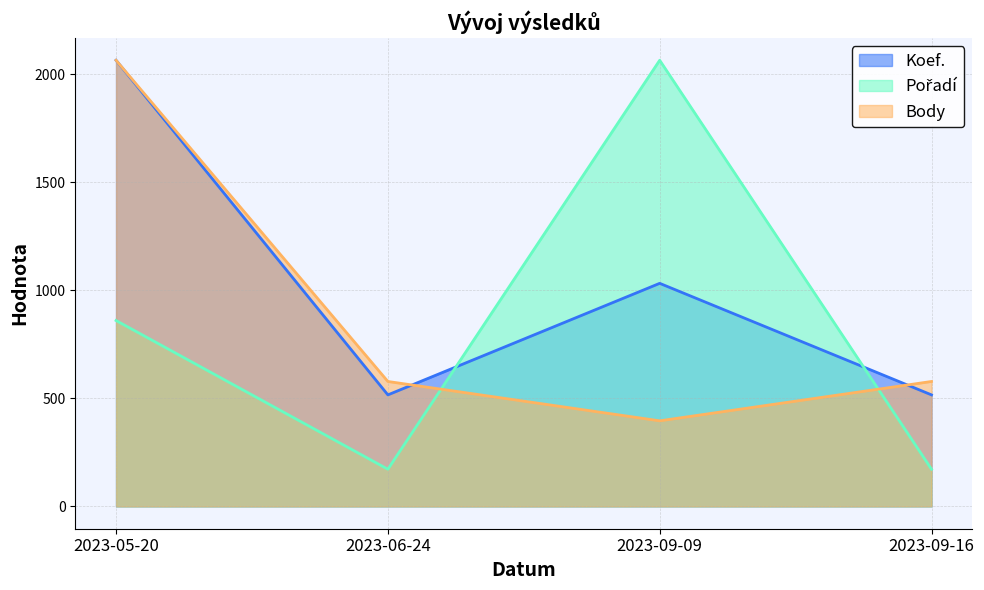

List the series in order of their overall mean, lowest first.

Pořadí, Body, Koef.